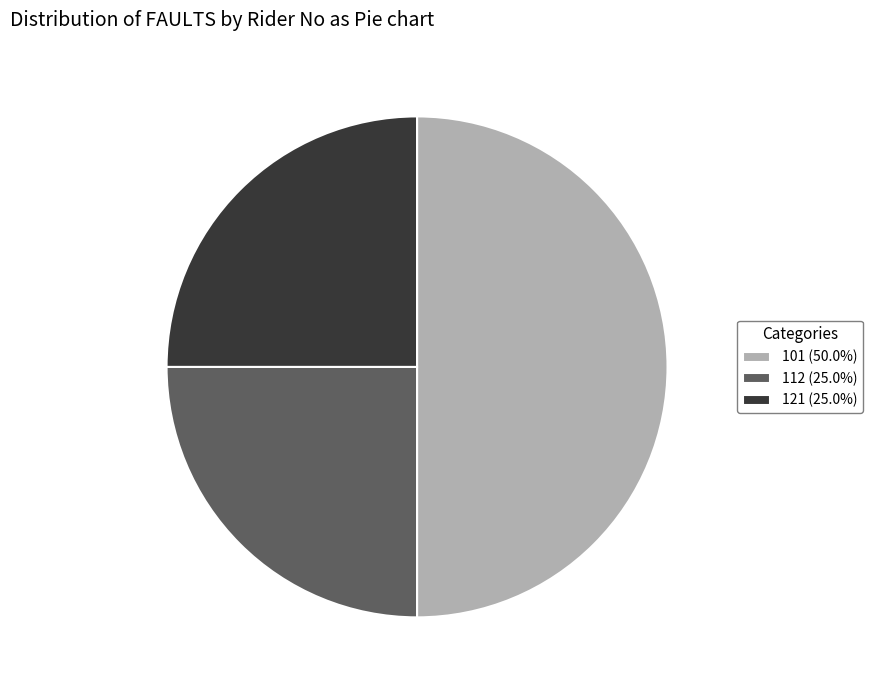

How many segments does this pie chart have?

3